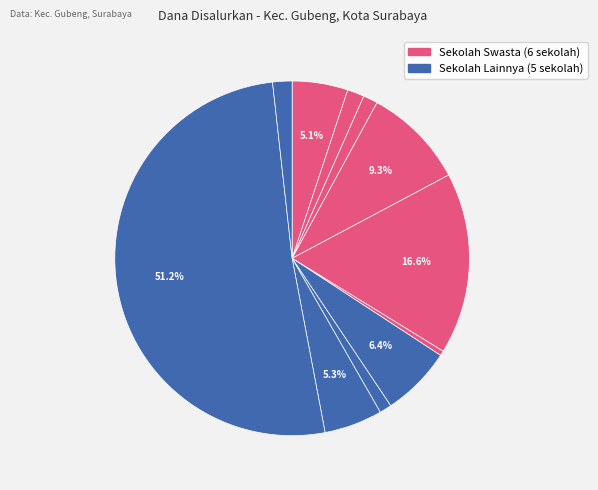

Rank the categories by value from lowest to highest.

SMP KATOLIK SANTA CLARA, SMP MUHAMMADIYAH 5 SURABAYA, SMP DAPENA 1 SURABAYA, SMP BAITURRAHMAN, SMPLB C AKW KUMARA 2, SMP AL JIHAD SURABAYA, SMP MUHAMMADIYAH 9 SBY, SMP MARYAM, SMP DHANISWARA SURABAYA, SMP GIKI-2, SMP NEGERI 6 SURABAYA